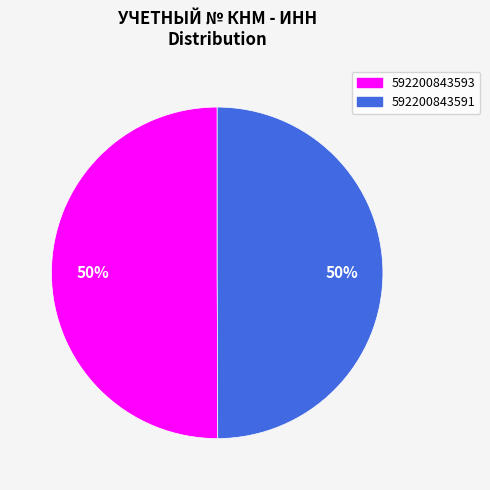

Count the number of slices in the pie.

2